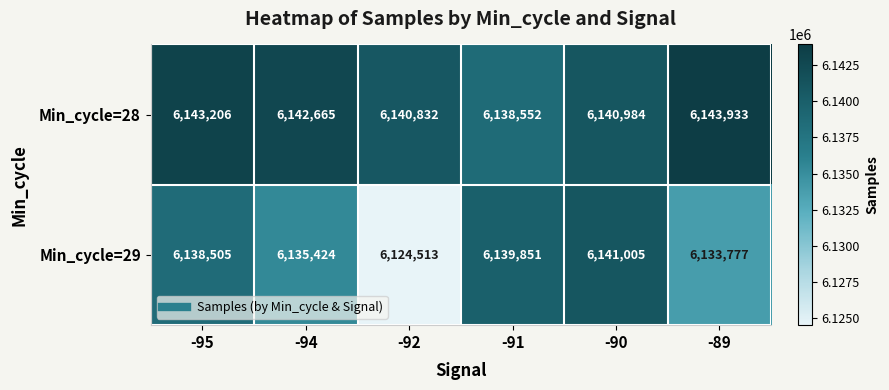

At how many categories does at least one series exceed 6131792?

6